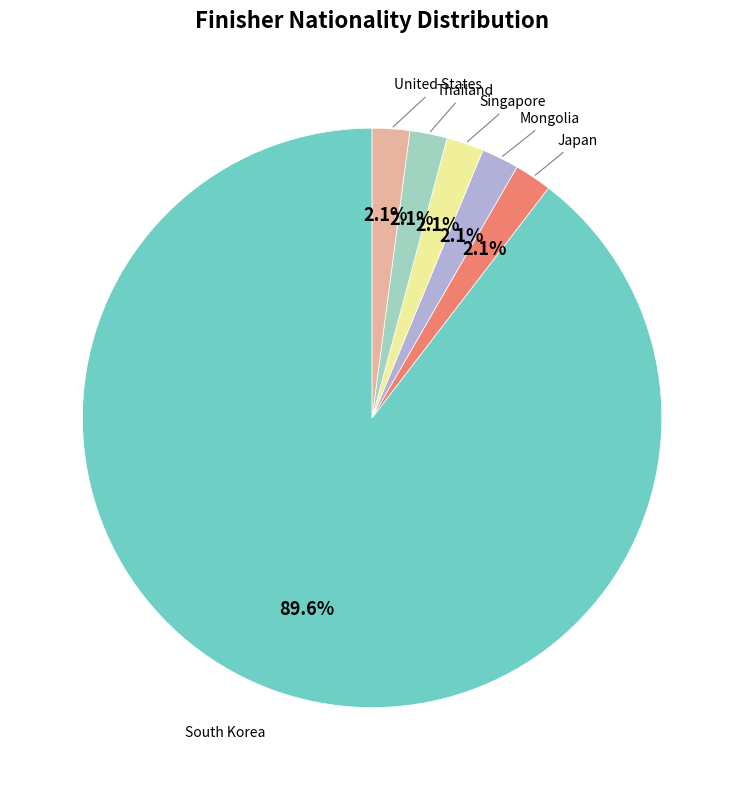

What is the ratio of the value at Japan to the value at Mongolia?

1.0